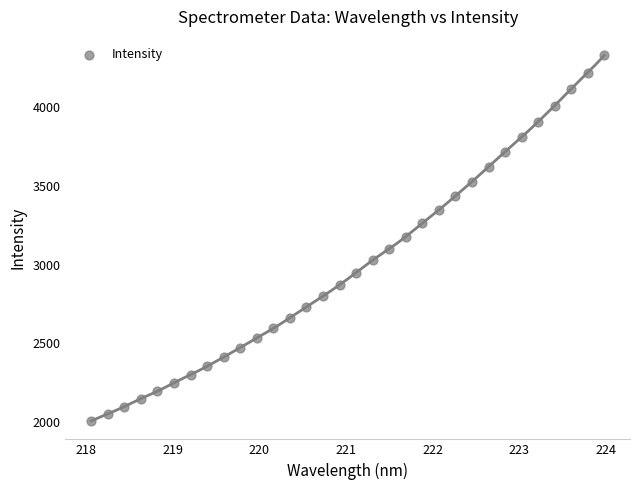

What is the range of X values (max minus min)?

5.9